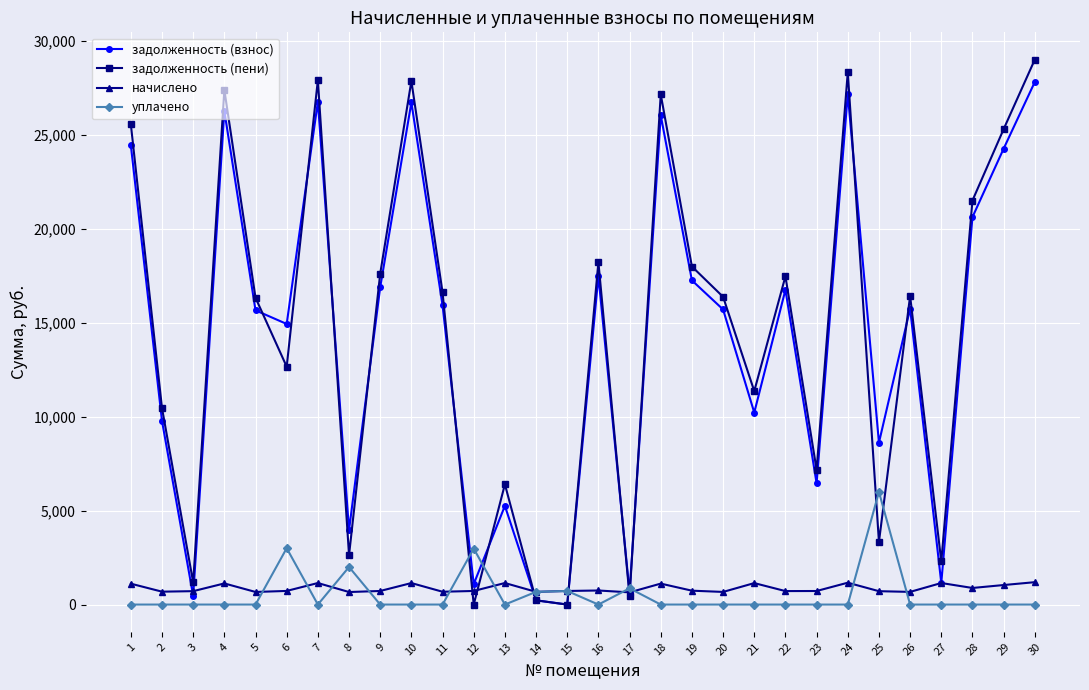

Where is the first local minimum for задолженность (пени)?

3